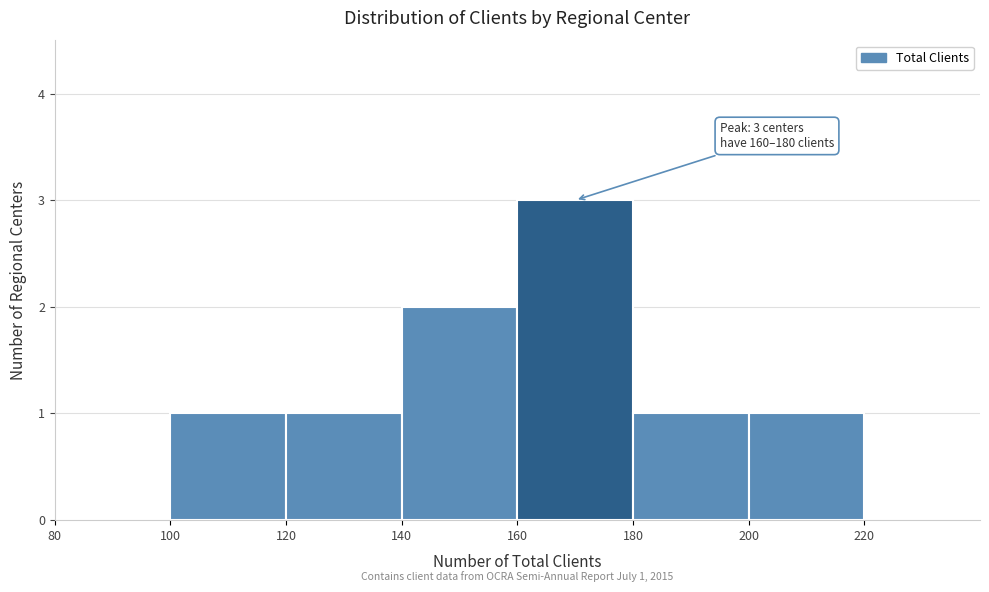

Over which range of the x-axis is the bar tallest?

160 to 180